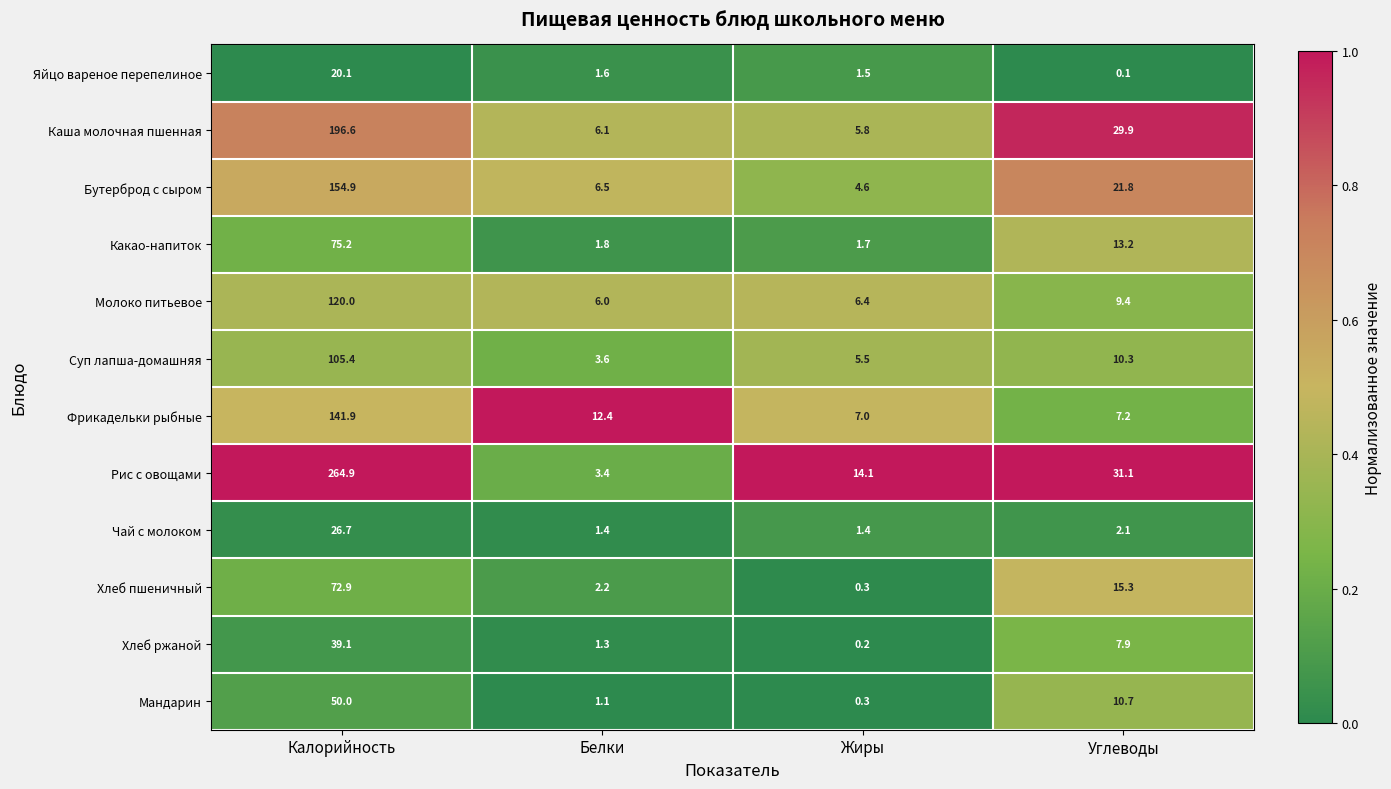

Is the value of Суп лапша-домашняя at Белки greater than the value of Фрикадельки рыбные at Калорийность?

No